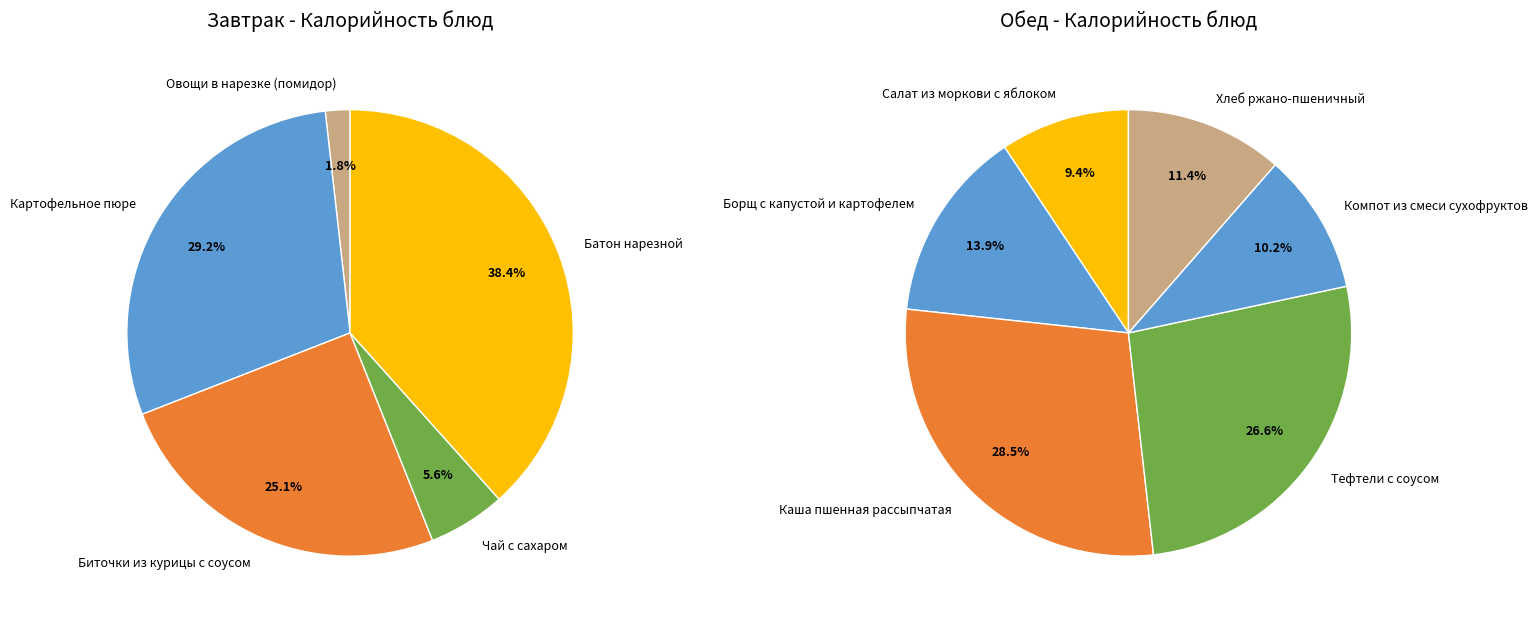

What is the smallest slice in the pie chart?

Овощи в нарезке (помидор)